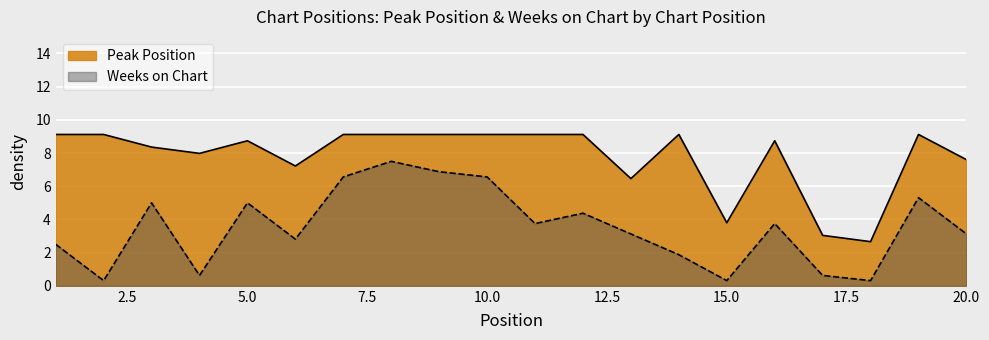

What are all the series names shown in the legend?

Peak Position, Weeks on Chart